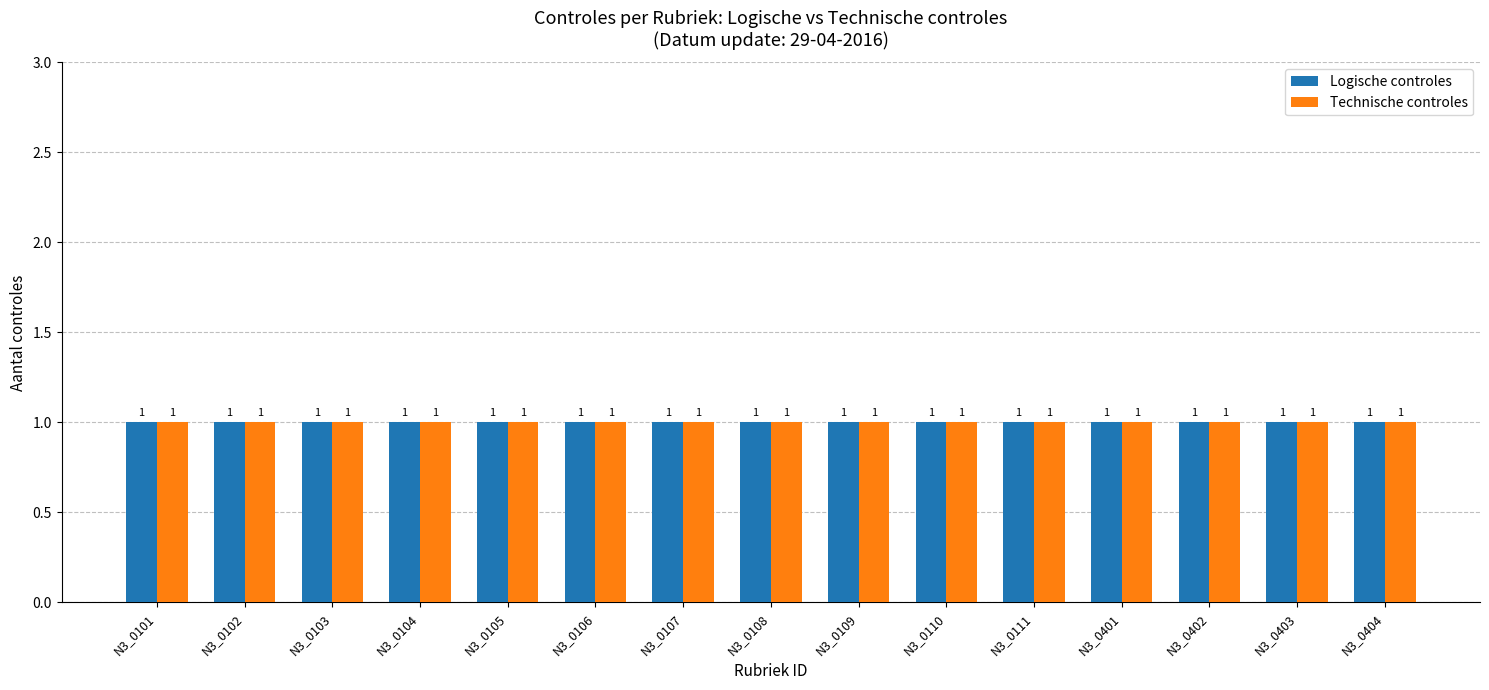

At which category is the sum across all series the highest?

N3_0101